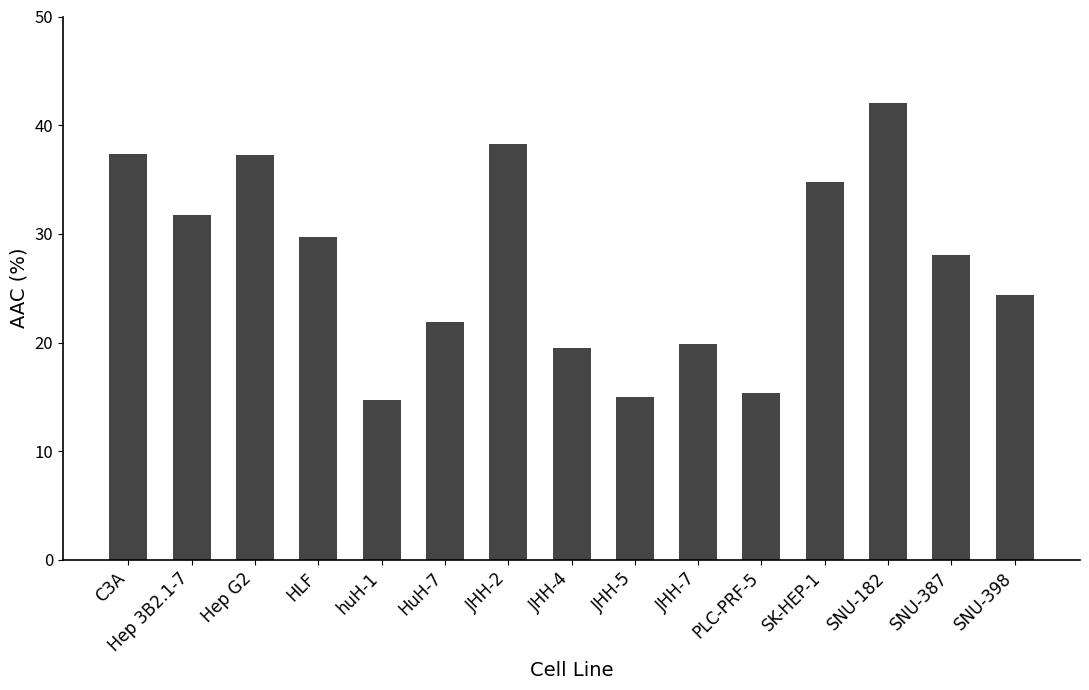

Which label corresponds to the largest value in the chart?

SNU-182